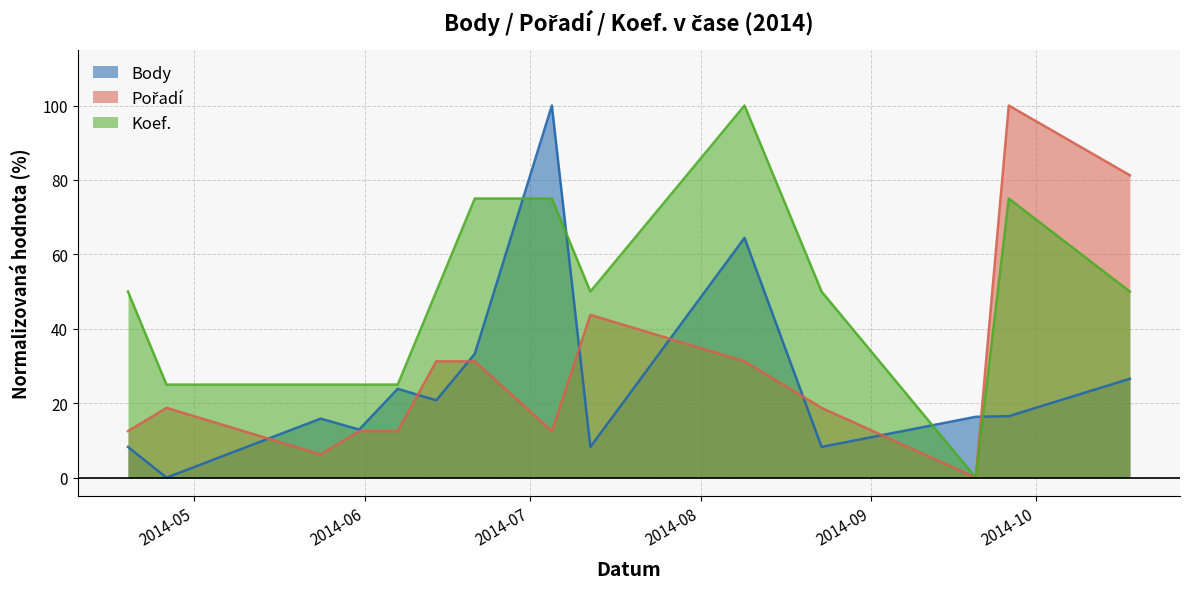

Is it true that Body equals 15.9 at 2014-05-24?

True